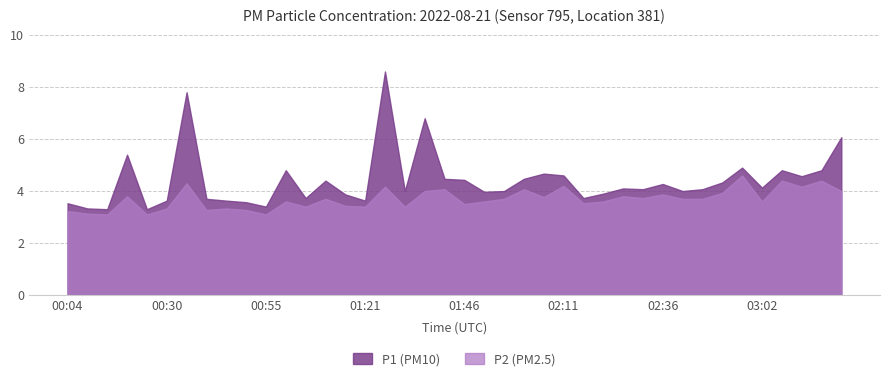

Reading left to right, what are all the values shown in this chart?

P1: 3.5	3.3	3.3	5.4	3.3	3.6	7.8	3.7	3.6	3.6	3.4	4.8	3.7	4.4	3.9	3.6	8.6	4.0	6.8	4.5	4.4	4.0	4.0	4.5	4.7	4.6	3.7	3.9	4.1	4.1	4.3	4.0	4.1	4.3	4.9	4.1	4.8	4.6	4.8	6.1
P2: 3.2	3.1	3.1	3.8	3.1	3.3	4.3	3.3	3.3	3.3	3.1	3.6	3.4	3.7	3.4	3.4	4.2	3.4	4.0	4.1	3.5	3.6	3.7	4.1	3.8	4.2	3.5	3.6	3.8	3.7	3.9	3.7	3.7	3.9	4.6	3.6	4.4	4.2	4.4	4.0